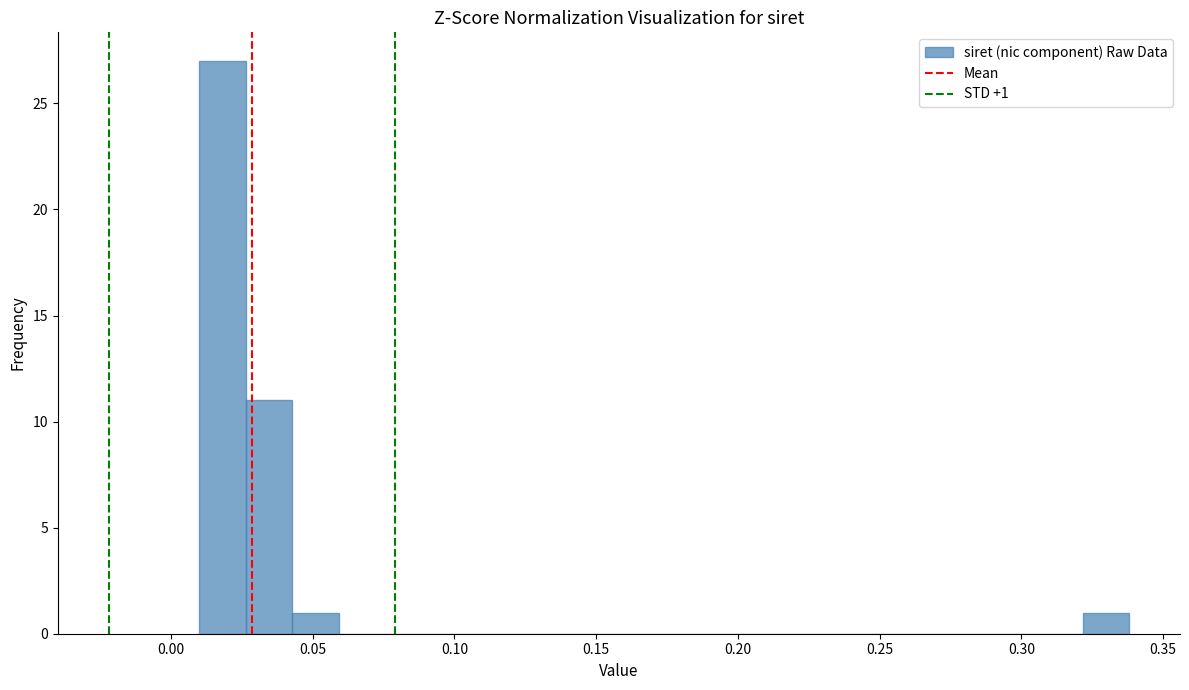

Around what value on the x-axis is the tallest bar? Give the approximate position of its centre, as read against the axis.

0.020